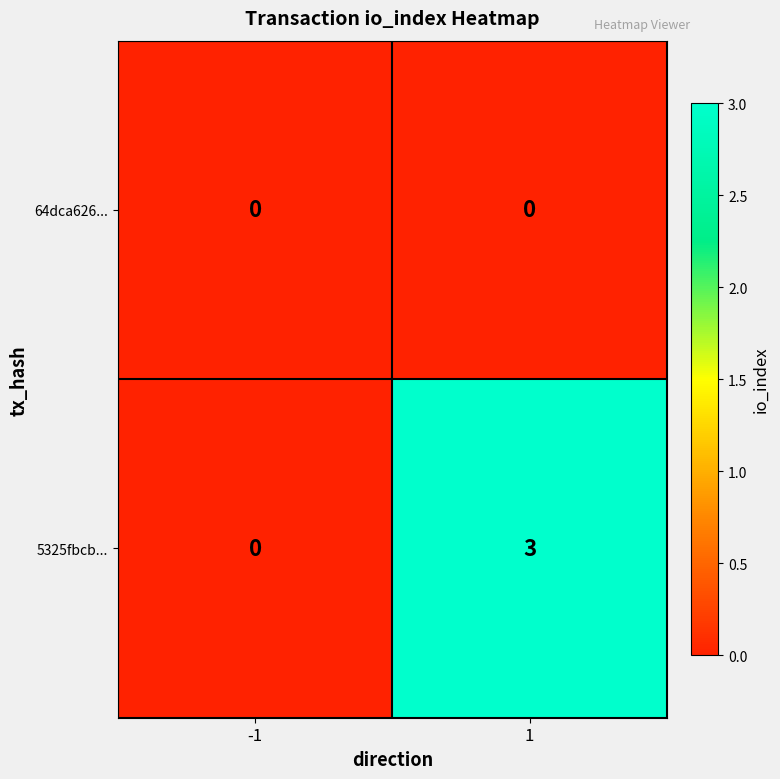

What value does the 5325fbcb... series have at 1?

3